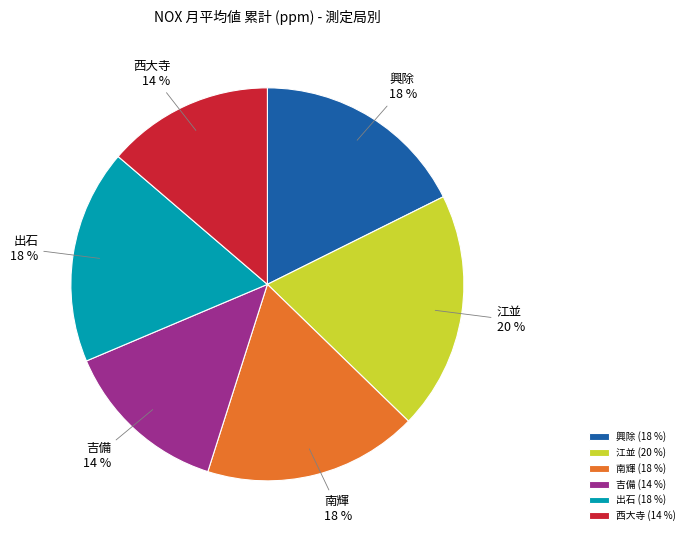

The 江並 slice represents 27% of the pie. True or false?

False